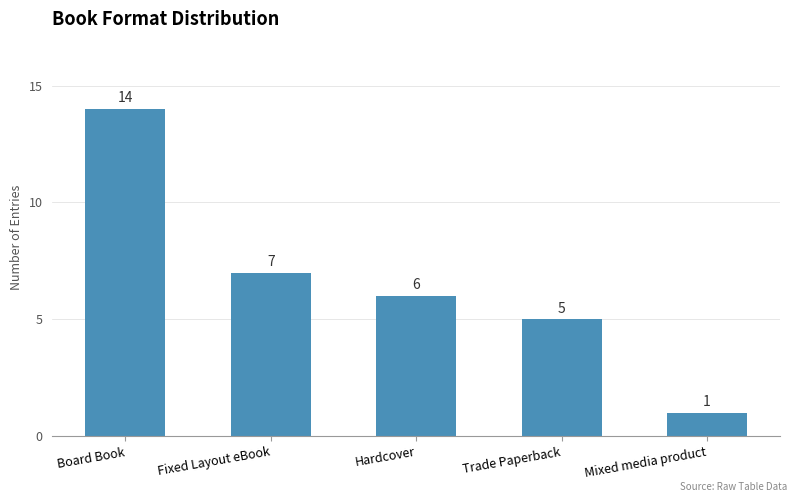

Rank the categories by value from highest to lowest.

Board Book, Fixed Layout eBook, Hardcover, Trade Paperback, Mixed media product